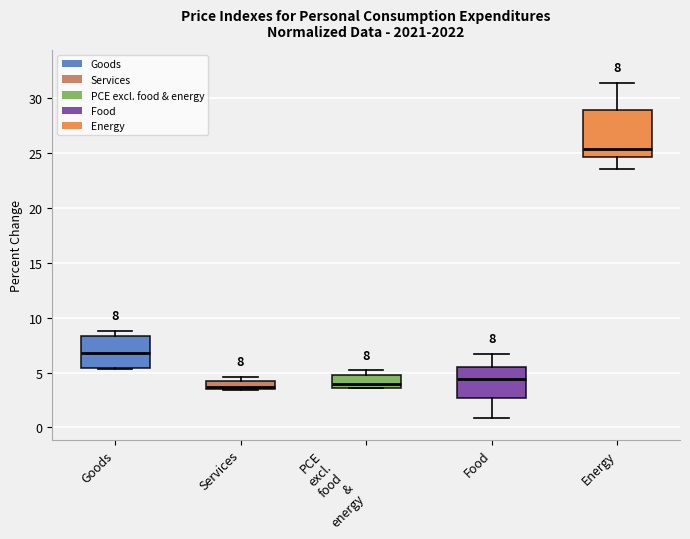

Which box is the tallest, from its lower edge to its upper edge?

Energy